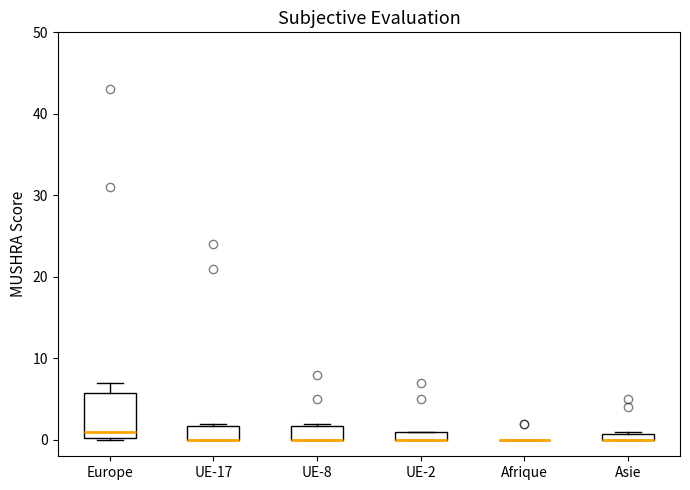

Where is the upper edge of the box for UE-8 on the y-axis? The values are not printed on the chart, so give them approximately, as read against the axis.

2